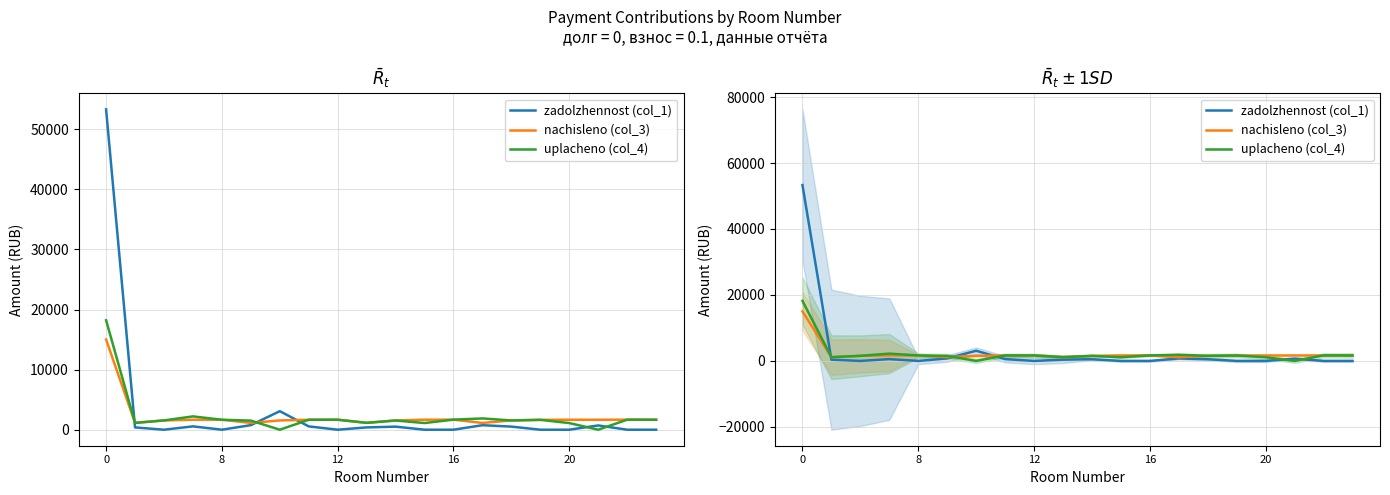

How many values in the nachisleno (col_3) series exceed 1655?

11